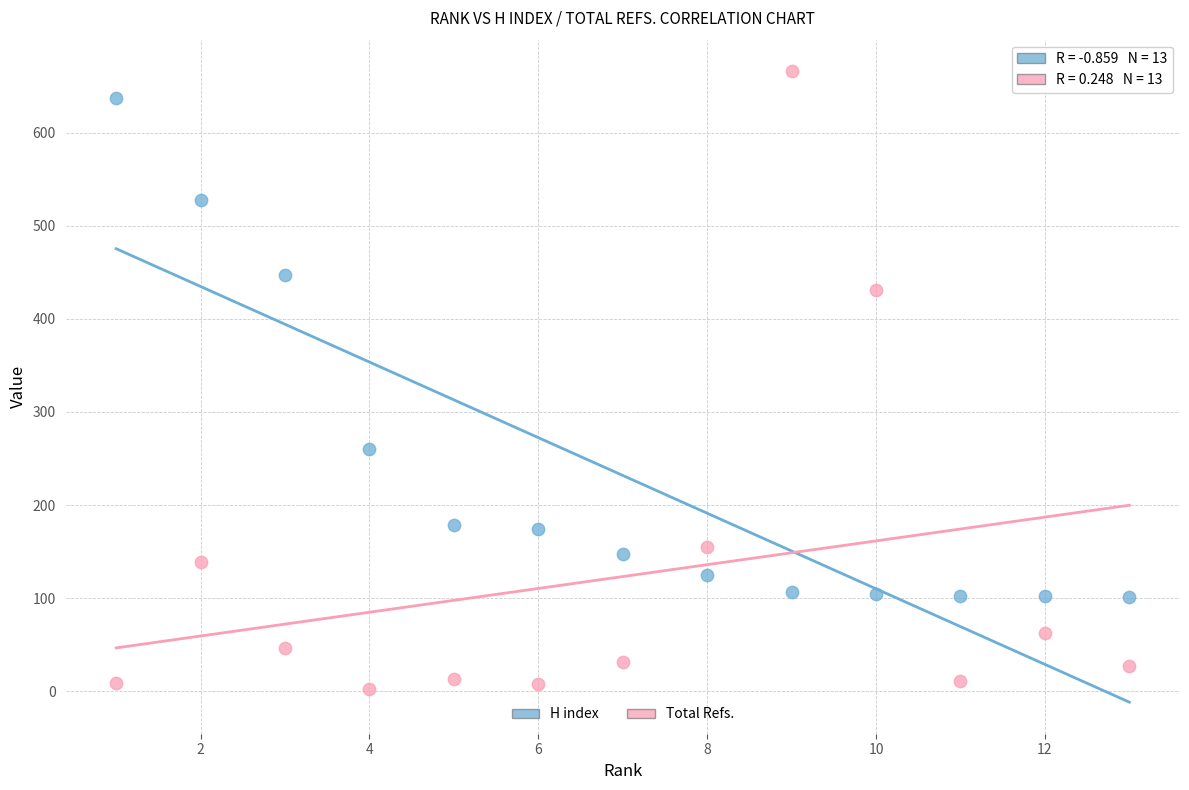

Which series has the largest Y range (max minus min)?

Total Refs.